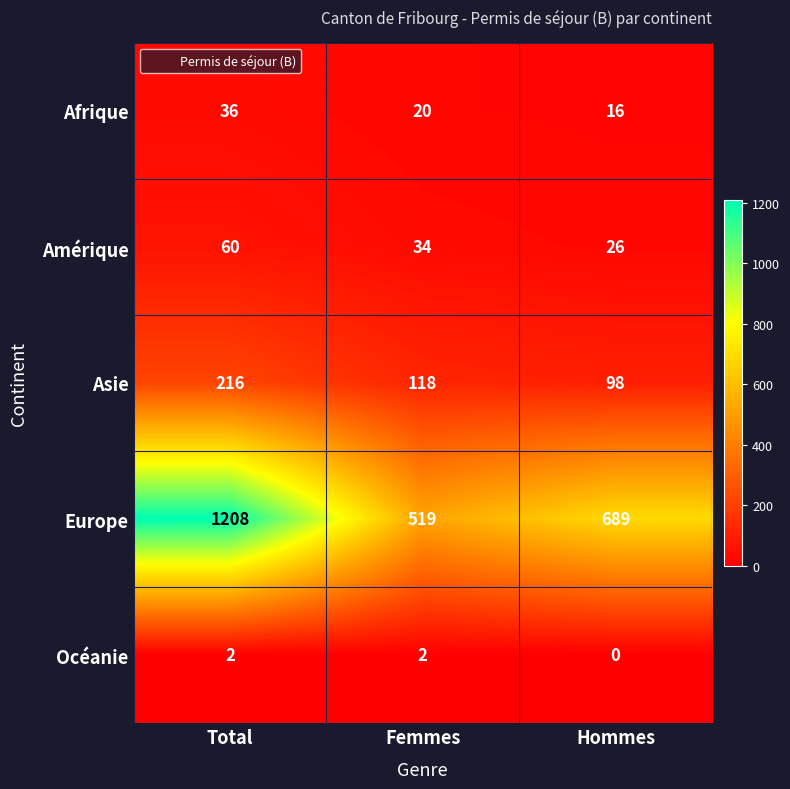

What is the spread (max minus min) of values at Hommes?

689